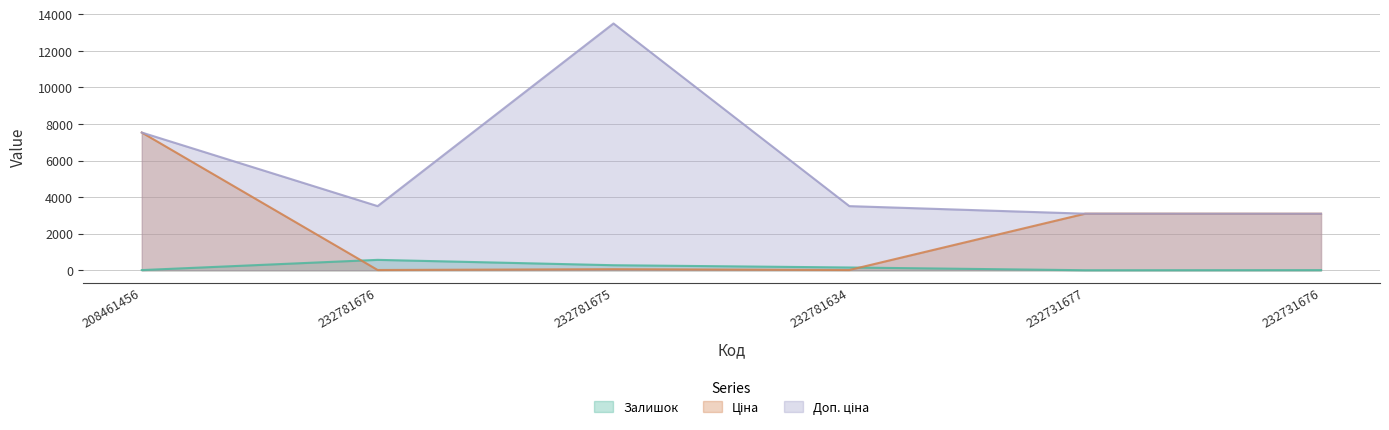

How many distinct data groups are displayed?

3